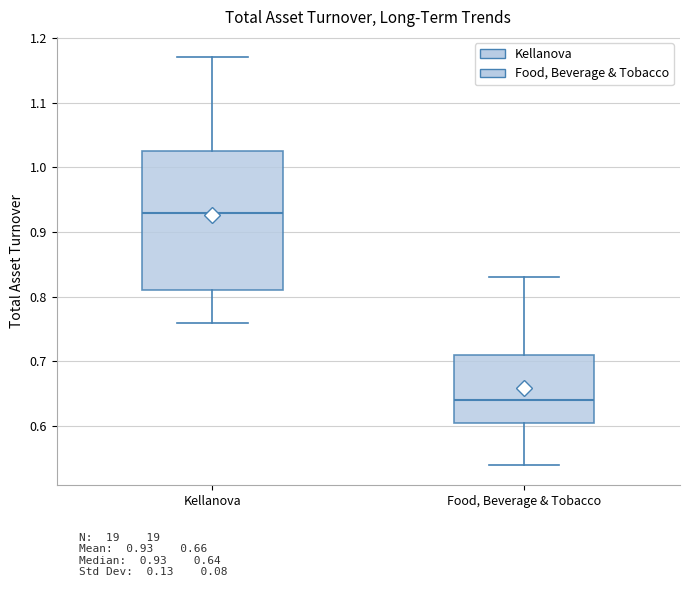

Which box's median line is the lowest?

Food, Beverage & Tobacco